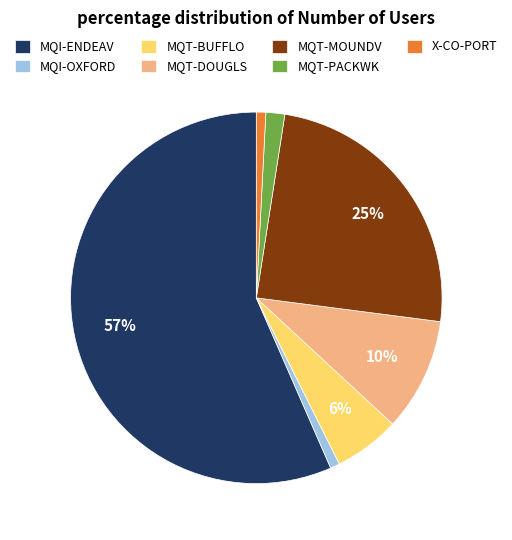

Combined, do X-CO-PORT and MQI-OXFORD account for over 50%?

No